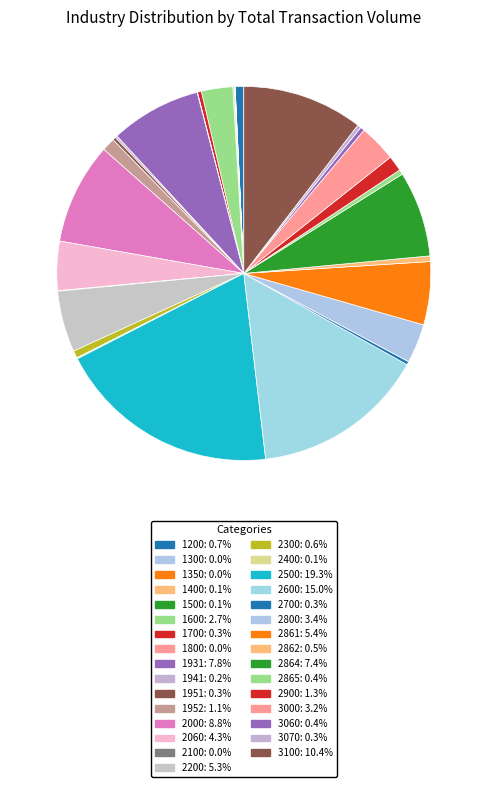

How many slices are in this pie chart?

31